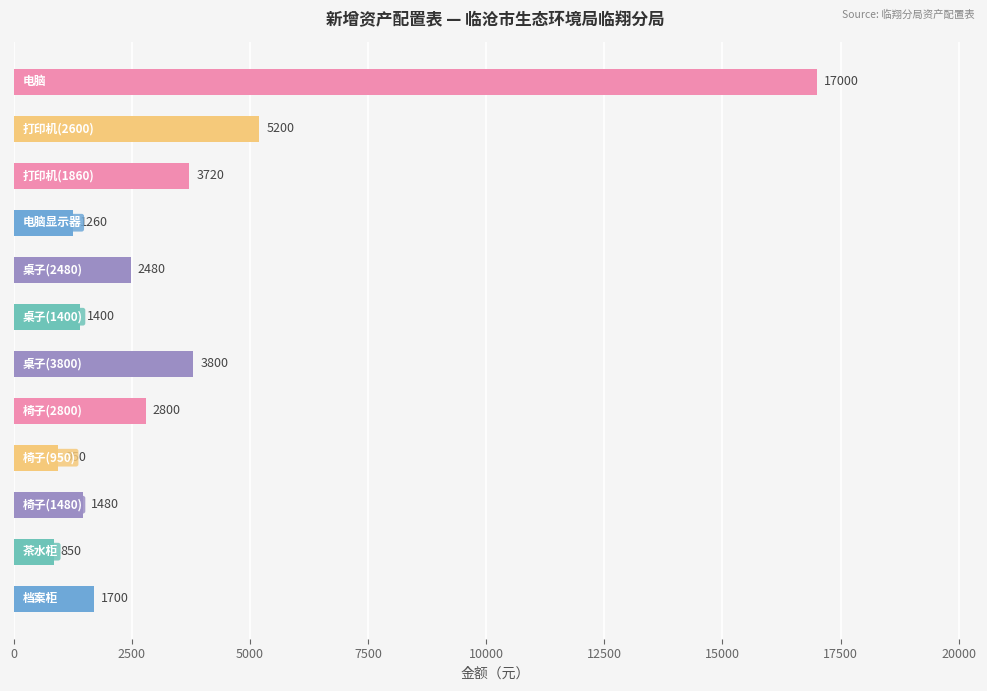

Reading top to bottom, list all the values displayed in this chart.

17000	5200	3720	1260	2480	1400	3800	2800	950	1480	850	1700